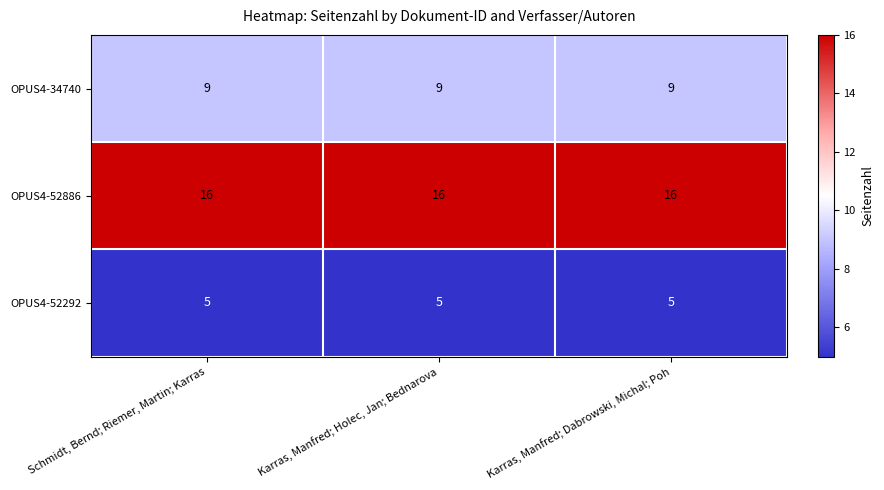

The OPUS4-34740 series shows 9 at Karras, Manfred; Holec, Jan; Bednarova. True or false?

True